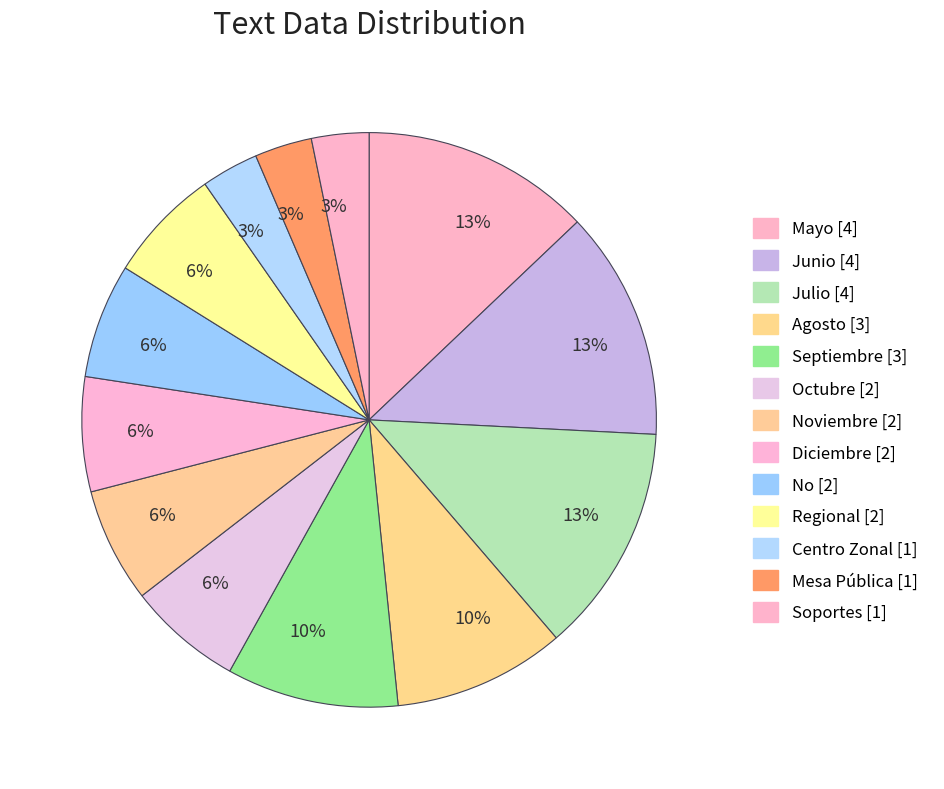

How many slices are in this pie chart?

13